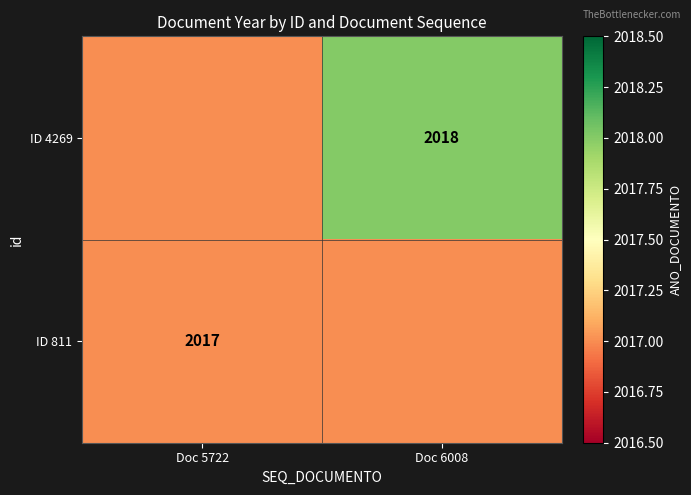

The value of ID 811 at Doc 5722 is 3483. True or false?

False